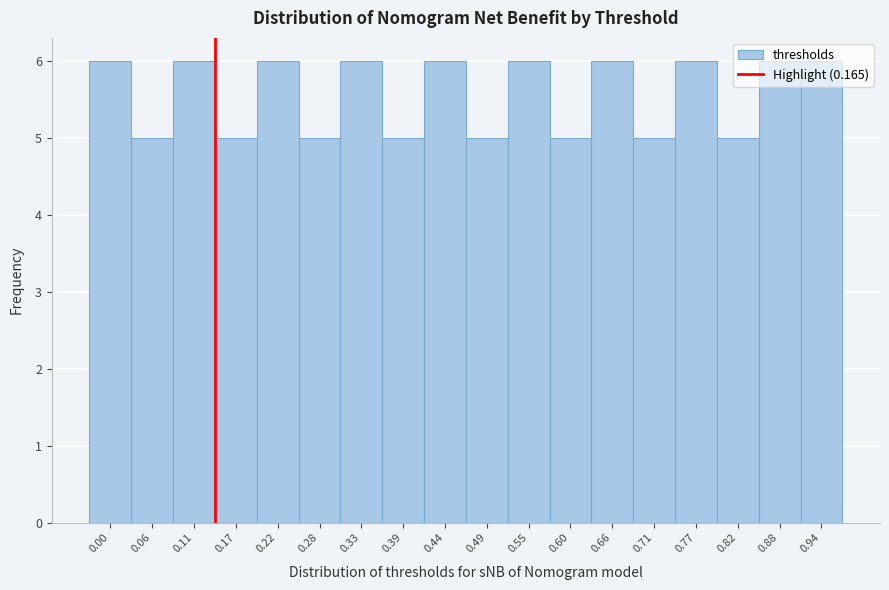

What is the sum of the values at 0.55 and 0.22?

12